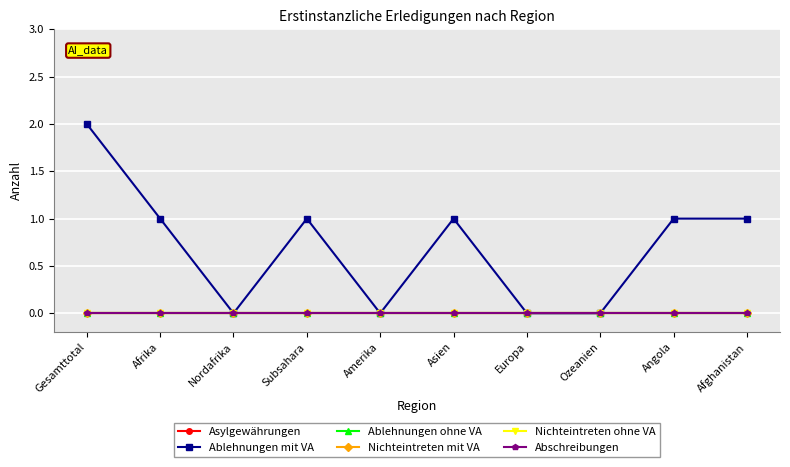

Reading right to left, list all the values displayed in this chart.

Asylgewährungen: Afghanistan=0	Angola=0	Ozeanien=0	Europa=0	Asien=0	Amerika=0	Subsahara=0	Nordafrika=0	Afrika=0	Gesamttotal=0
Ablehnungen mit VA: Afghanistan=1	Angola=1	Ozeanien=0	Europa=0	Asien=1	Amerika=0	Subsahara=1	Nordafrika=0	Afrika=1	Gesamttotal=2
Ablehnungen ohne VA: Afghanistan=0	Angola=0	Ozeanien=0	Europa=0	Asien=0	Amerika=0	Subsahara=0	Nordafrika=0	Afrika=0	Gesamttotal=0
Nichteintreten mit VA: Afghanistan=0	Angola=0	Ozeanien=0	Europa=0	Asien=0	Amerika=0	Subsahara=0	Nordafrika=0	Afrika=0	Gesamttotal=0
Nichteintreten ohne VA: Afghanistan=0	Angola=0	Ozeanien=0	Europa=0	Asien=0	Amerika=0	Subsahara=0	Nordafrika=0	Afrika=0	Gesamttotal=0
Abschreibungen: Afghanistan=0	Angola=0	Ozeanien=0	Europa=0	Asien=0	Amerika=0	Subsahara=0	Nordafrika=0	Afrika=0	Gesamttotal=0